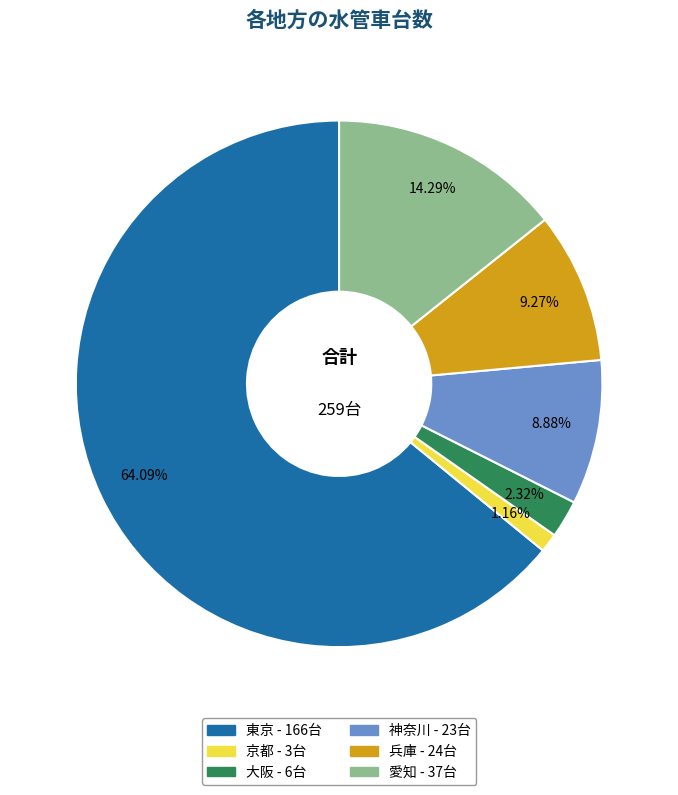

Is it true that 愛知 is 14% of the pie?

True